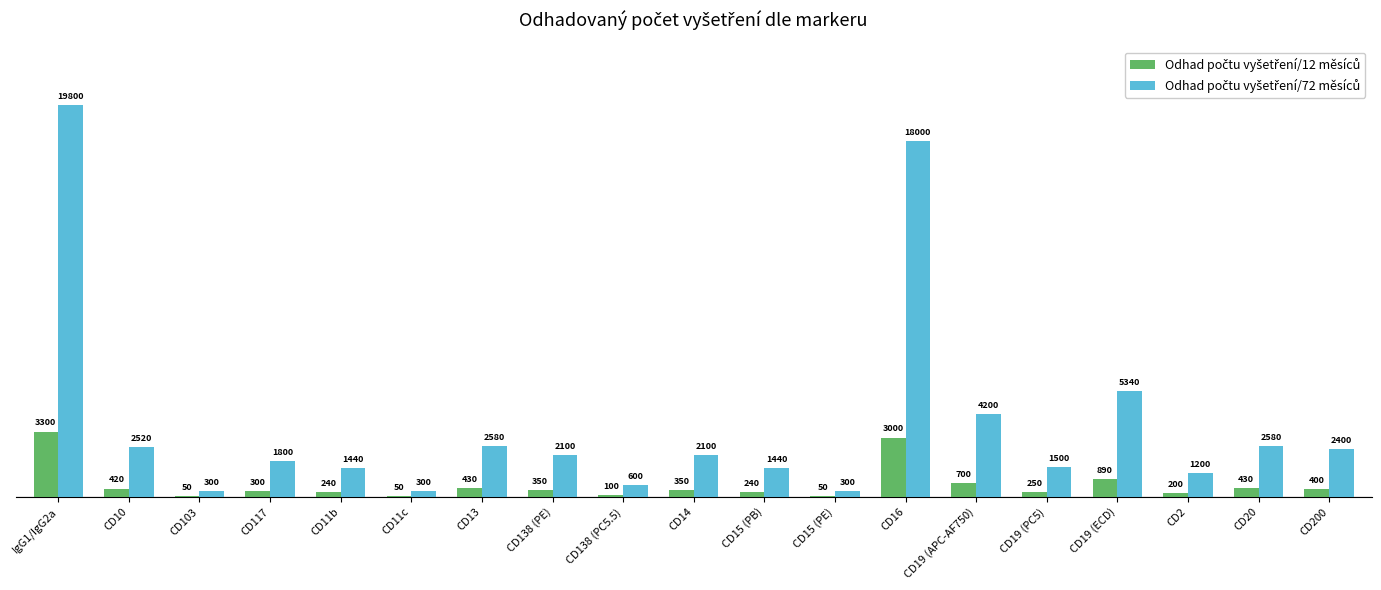

Which category has the highest value across all series?

IgG1/IgG2a